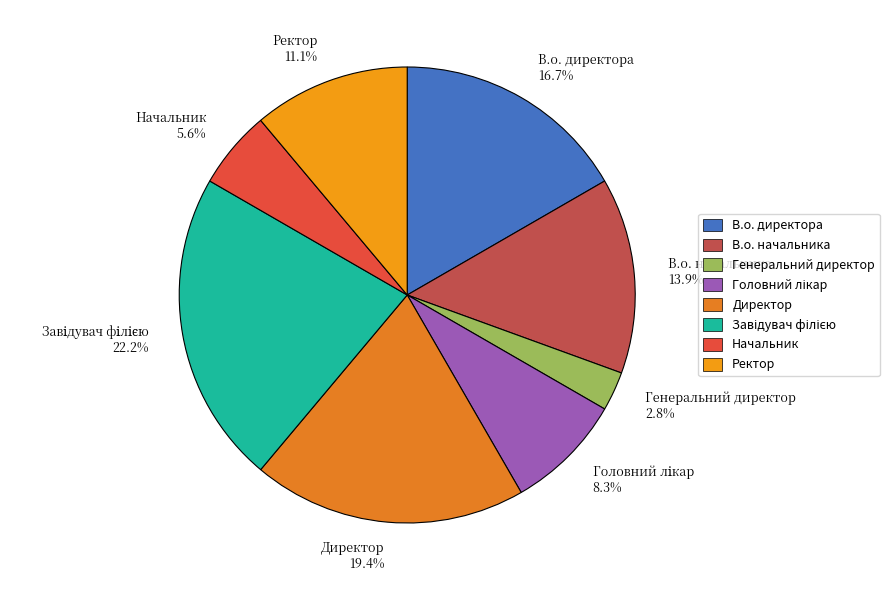

Between В.о. начальника 13.9% and В.о. директора 16.7%, which is larger?

В.о. директора 16.7%